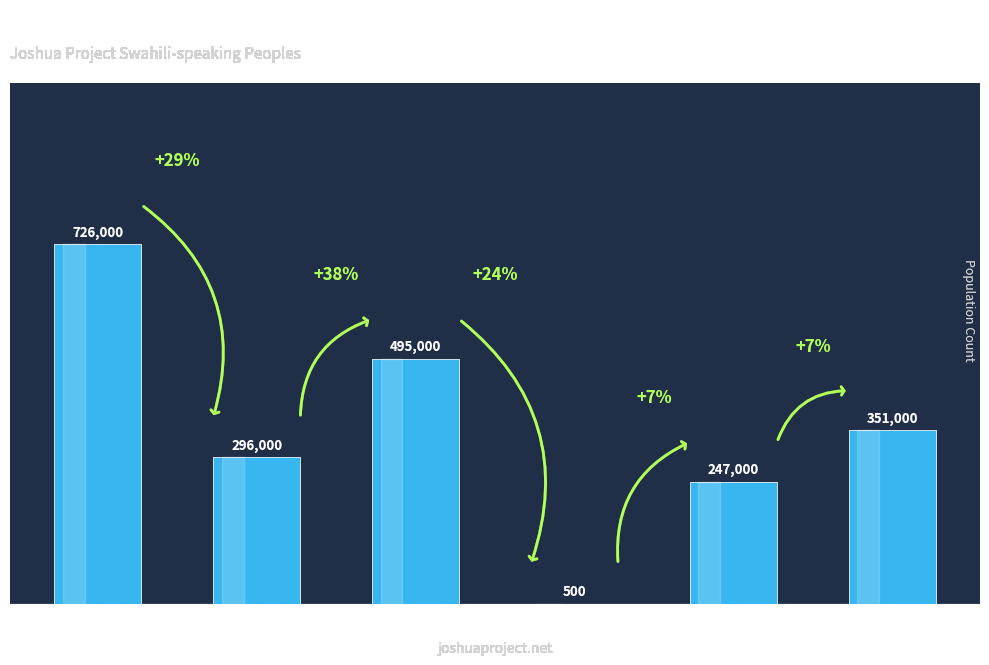

The value at Sub-Saharan Peoples is 495000. True or false?

True